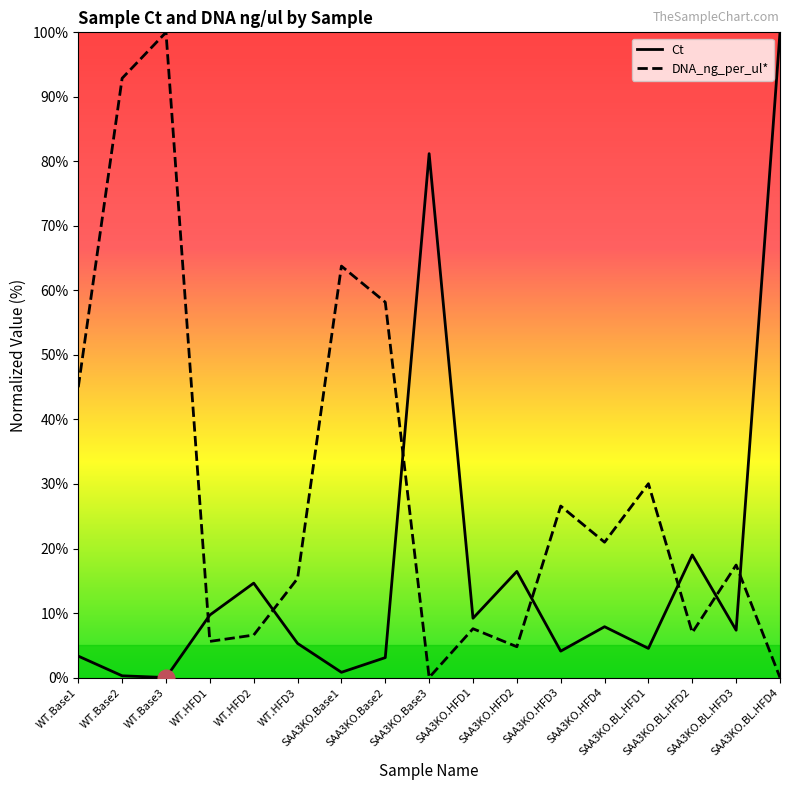

True or false: DNA_ng_per_ul* has more than 1 interior local peaks.

True